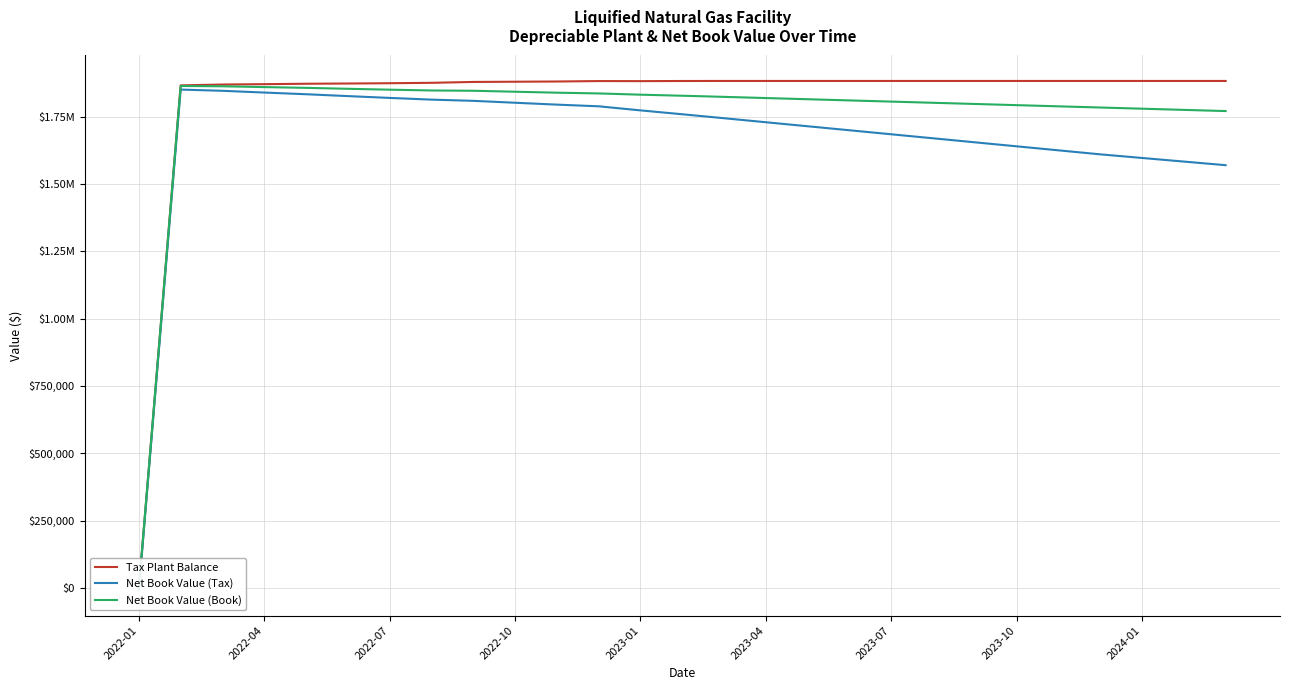

What is the sum of the Net Book Value (Book) values at 21 and 20?

3588922.1